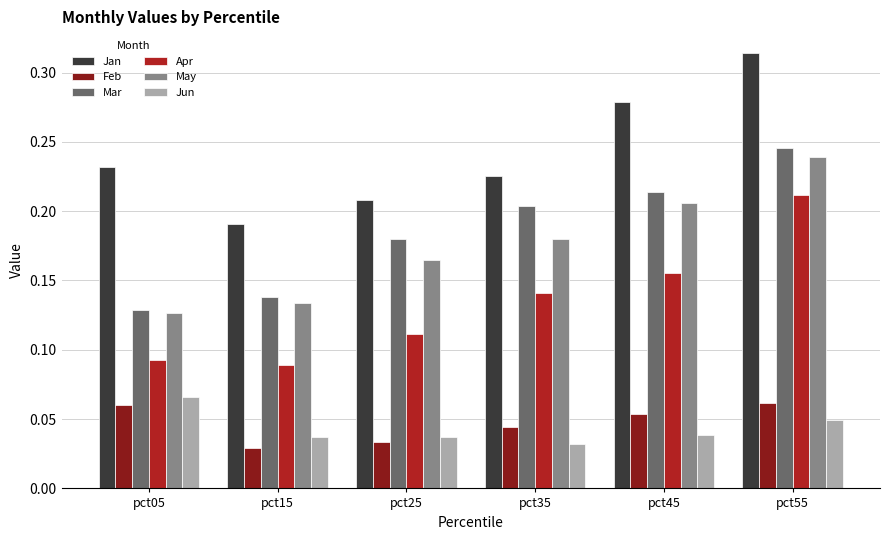

At how many categories does at least one series exceed 0?

6